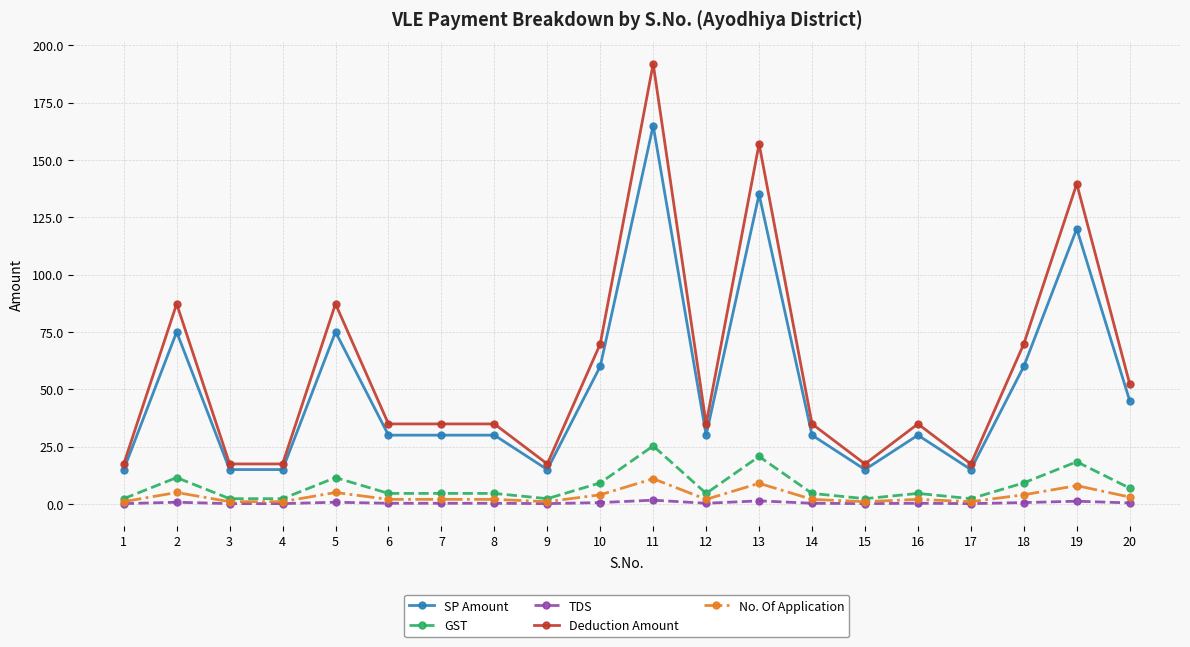

What is the sum of all TDS values?

10.1